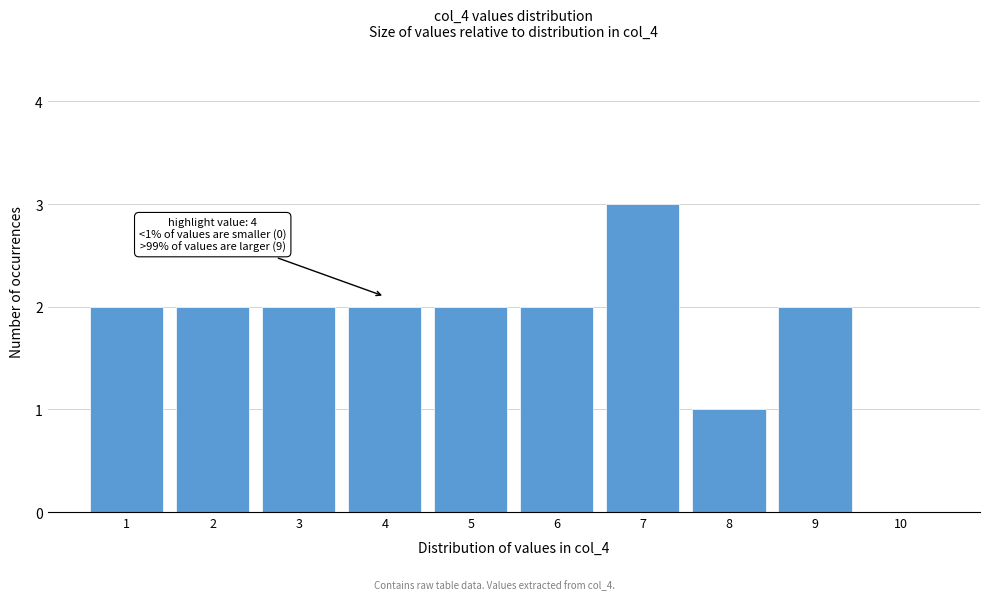

Over which range of the x-axis is the bar tallest?

6.5 to 7.5